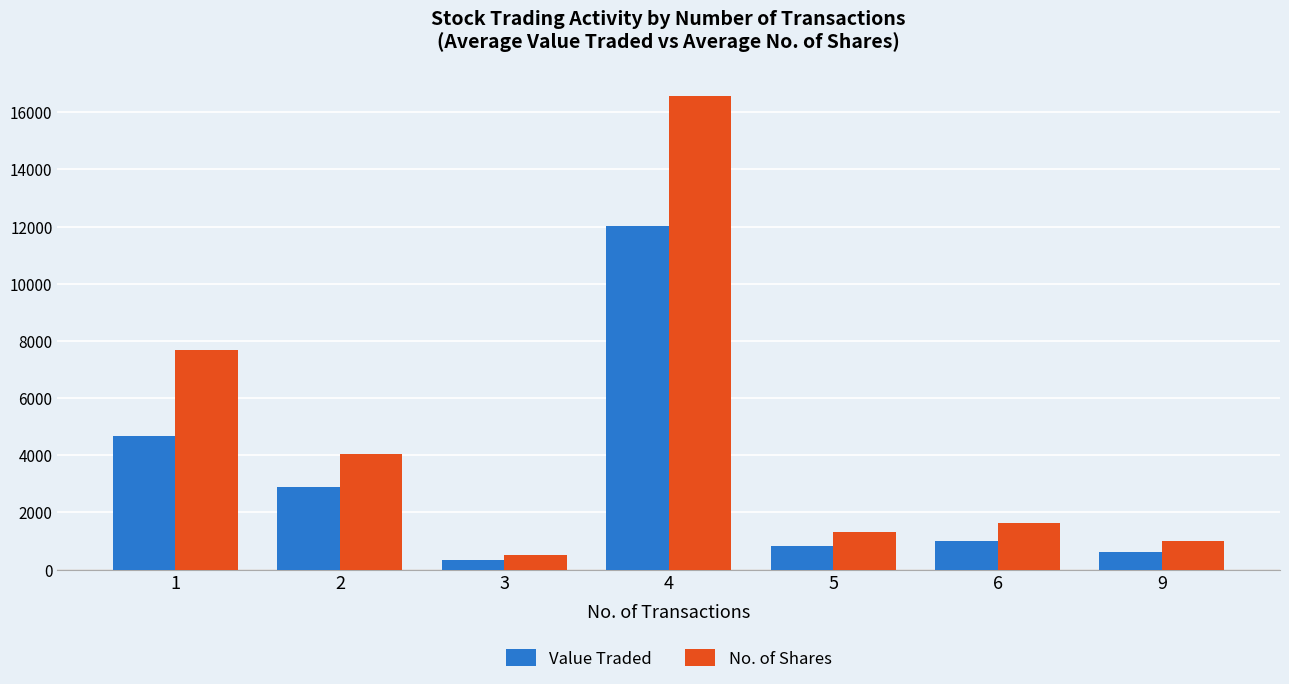

What is the sum of the No. of Shares values at 9 and 5?

2326.0